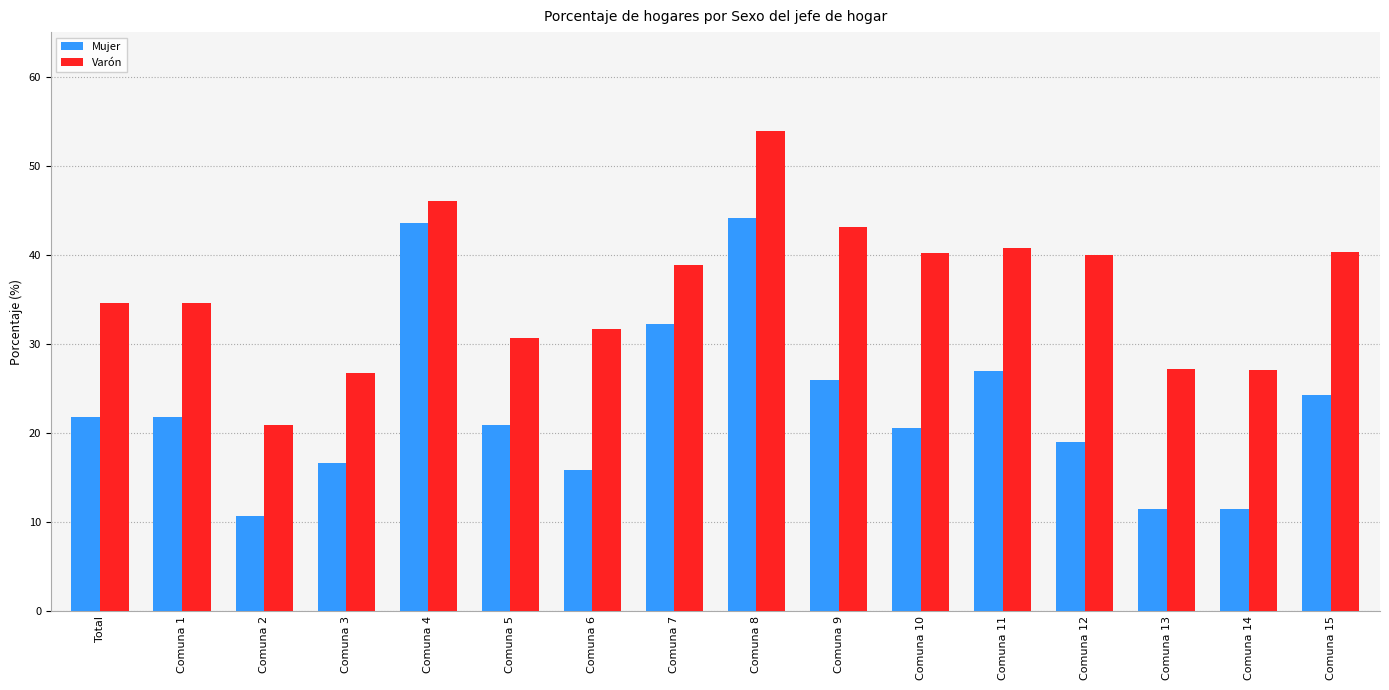

What is the lowest value of the Mujer series?

10.7